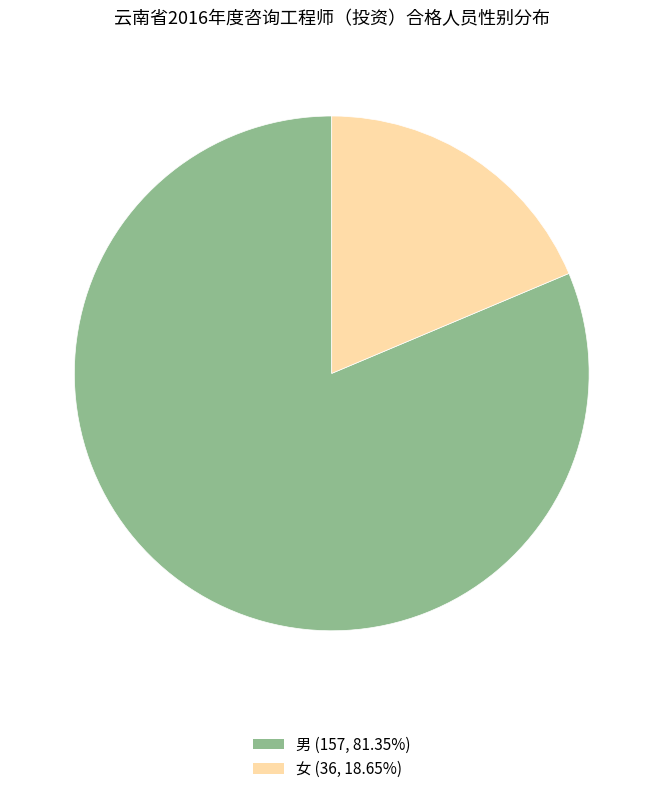

How many segments does this pie chart have?

2